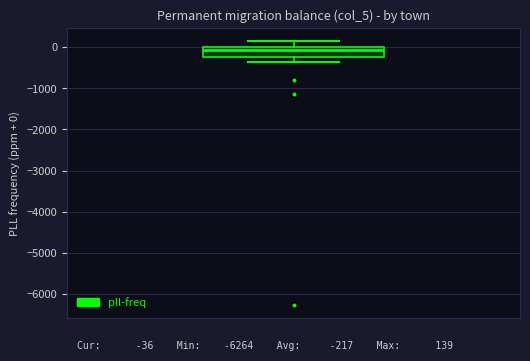

Where does the upper whisker of the box end on the y-axis? The values are not printed on the chart, so give them approximately, as read against the axis.

100